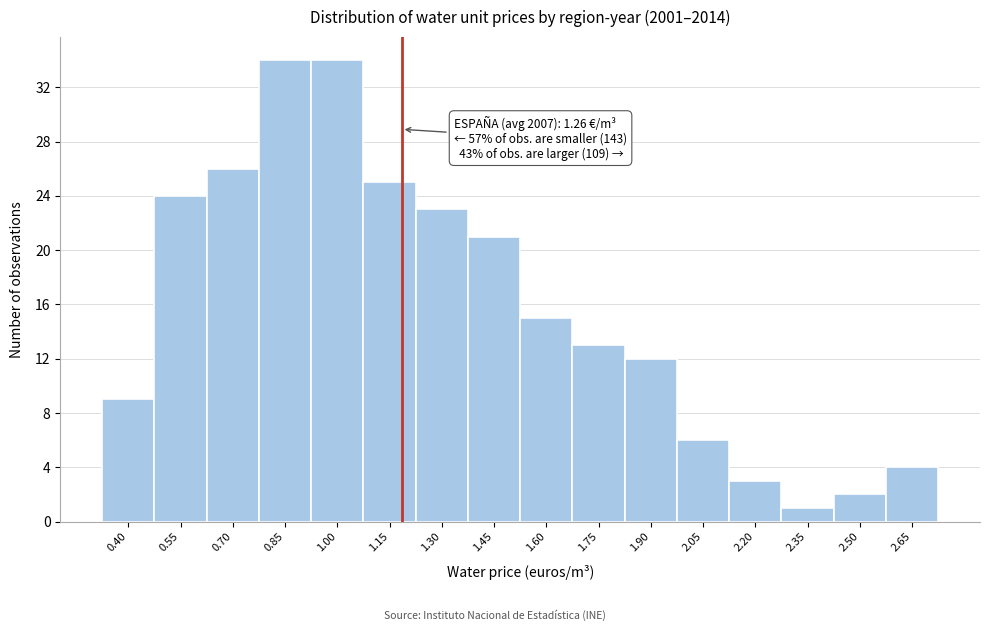

Reading left to right, extract all data points from this chart.

9	24	26	34	34	25	23	21	15	13	12	6	3	1	2	4